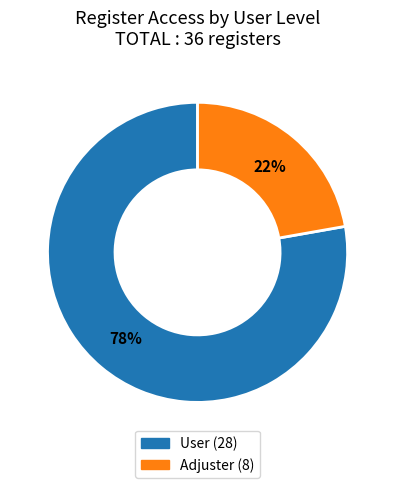

Which has a higher value, User or Adjuster?

User